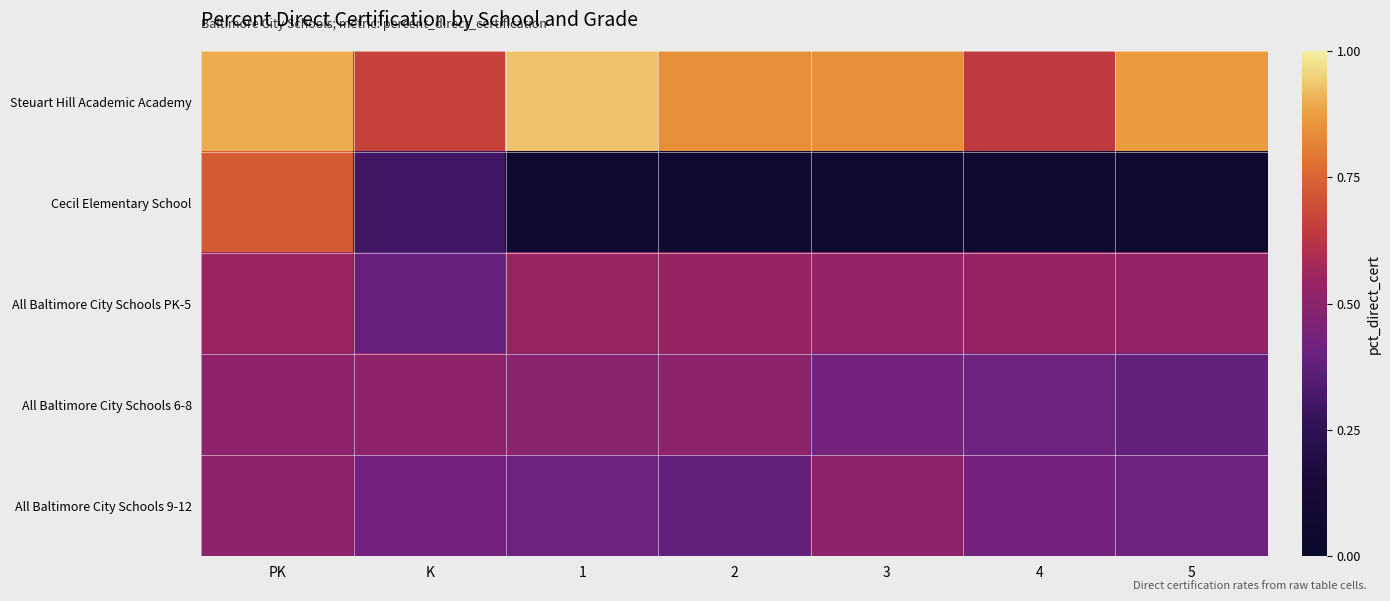

Reading left to right, extract all data points from this chart.

Steuart Hill Academic Academy: PK=0.9	K=0.7	1=0.9	2=0.8	3=0.8	4=0.6	5=0.9
Cecil Elementary School: PK=0.7	K=0.3	1=0.1	2=0.1	3=0.1	4=0.1	5=0.1
All Baltimore City Schools PK-5: PK=0.6	K=0.4	1=0.5	2=0.5	3=0.5	4=0.5	5=0.5
All Baltimore City Schools 6-8: PK=0.5	K=0.5	1=0.5	2=0.5	3=0.4	4=0.4	5=0.4
All Baltimore City Schools 9-12: PK=0.5	K=0.4	1=0.4	2=0.4	3=0.5	4=0.4	5=0.4